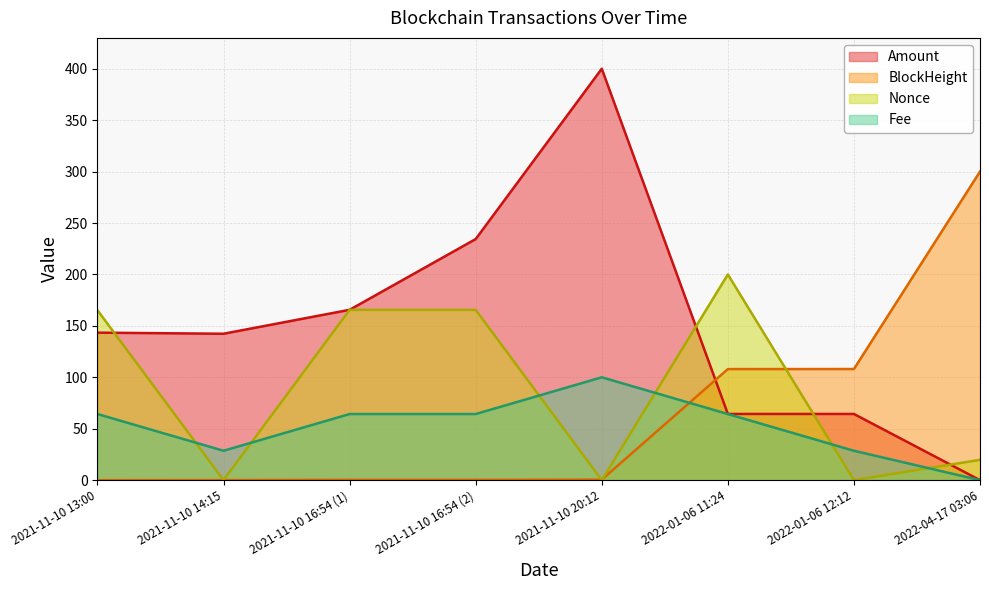

What is the label of the 8th point from the left?

2022-04-17 03:06